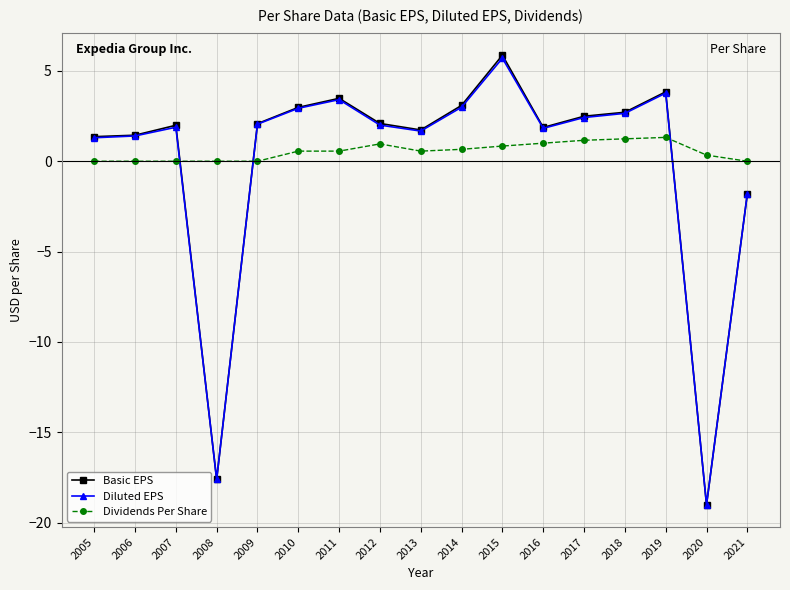

True or false: Dividends Per Share and Basic EPS cross at least once.

True